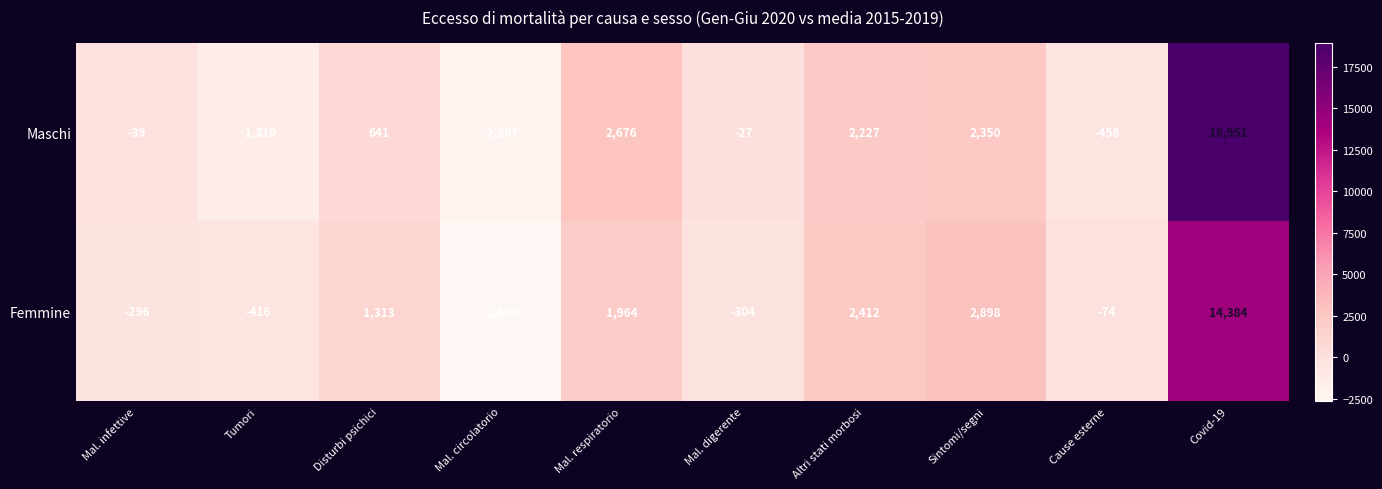

Reading left to right, what are all the values shown in this chart?

Maschi: Mal. infettive=-39	Tumori=-1310	Disturbi psichici=641	Mal. circolatorio=-2207	Mal. respiratorio=2676	Mal. digerente=-27	Altri stati morbosi=2227	Sintomi/segni=2350	Cause esterne=-458	Covid-19=18951
Femmine: Mal. infettive=-296	Tumori=-416	Disturbi psichici=1313	Mal. circolatorio=-2650	Mal. respiratorio=1964	Mal. digerente=-304	Altri stati morbosi=2412	Sintomi/segni=2898	Cause esterne=-74	Covid-19=14384